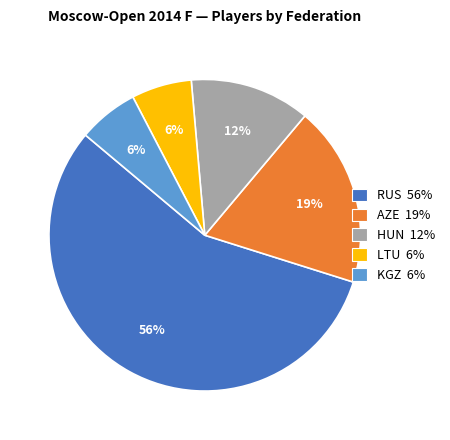

To the nearest percent, what percentage of the pie is KGZ?

6%